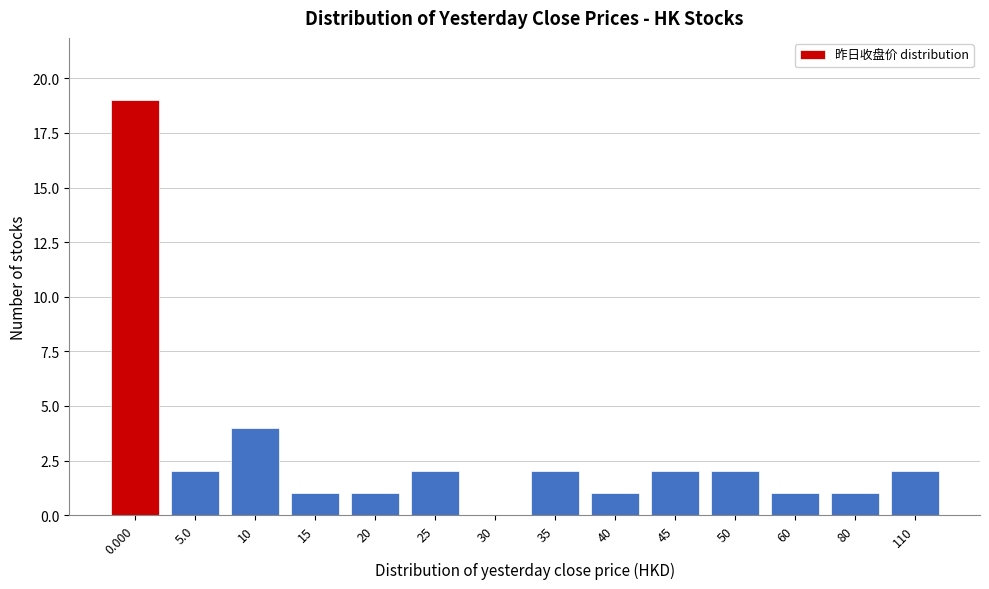

Reading right to left, list all the values displayed in this chart.

110=2	80=1	60=1	50=2	45=2	40=1	35=2	30=0	25=2	20=1	15=1	10=4	5.0=2	0.000=19